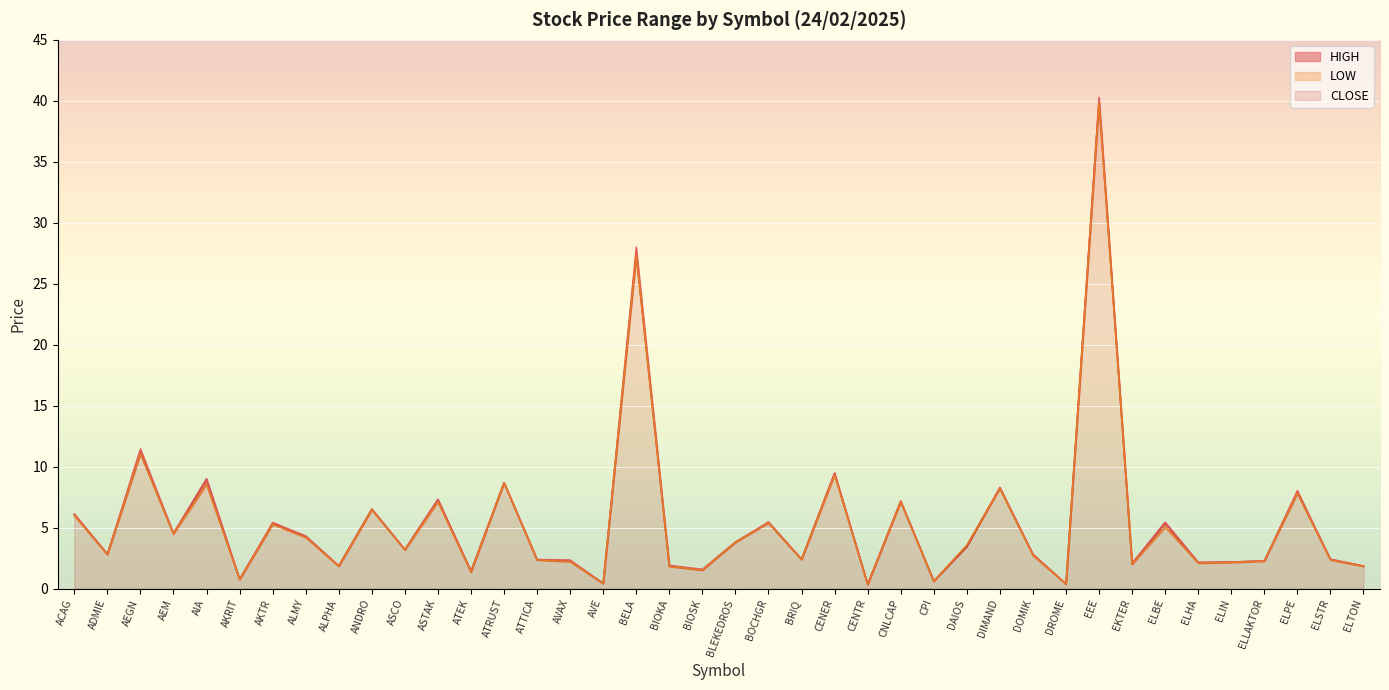

True or false: LOW and CLOSE intersect in this chart.

True